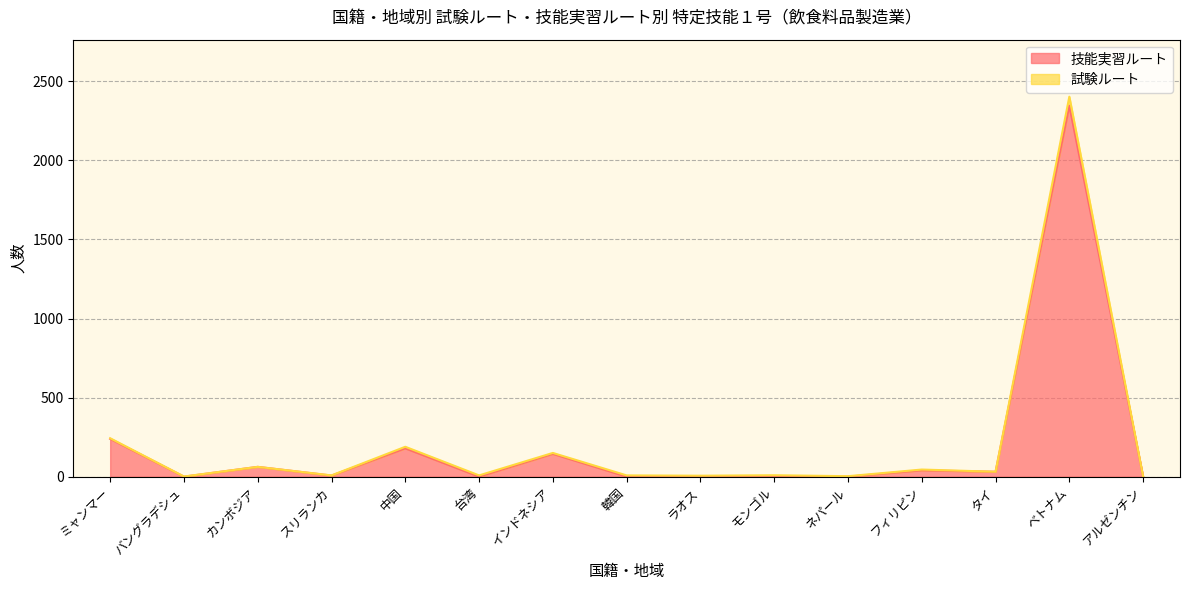

What is the label of the 8th point from the right?

韓国